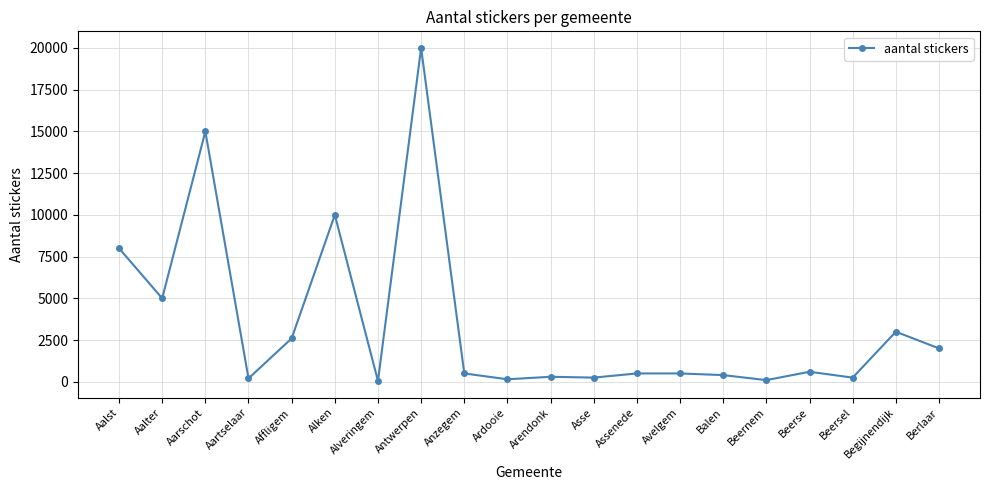

At which category does the data reach its first local valley?

Aalter